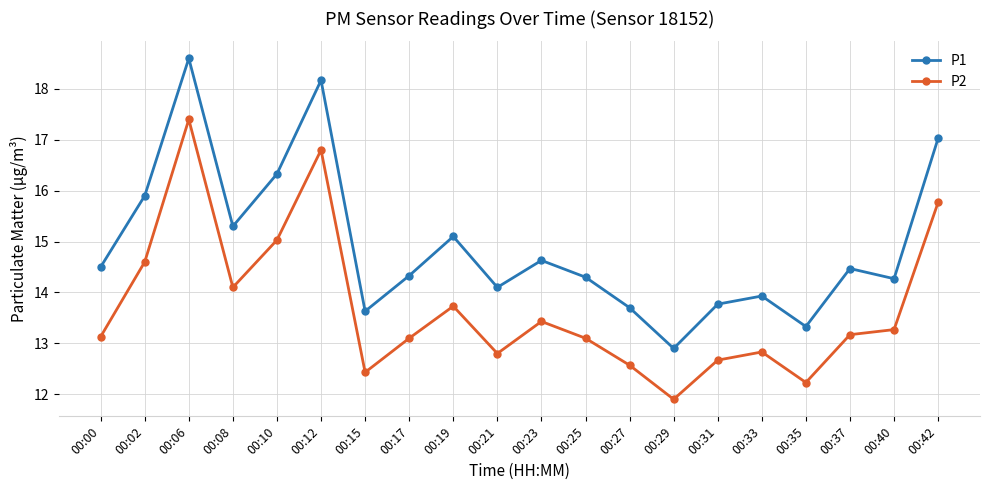

Which series has the largest total across all categories?

P1